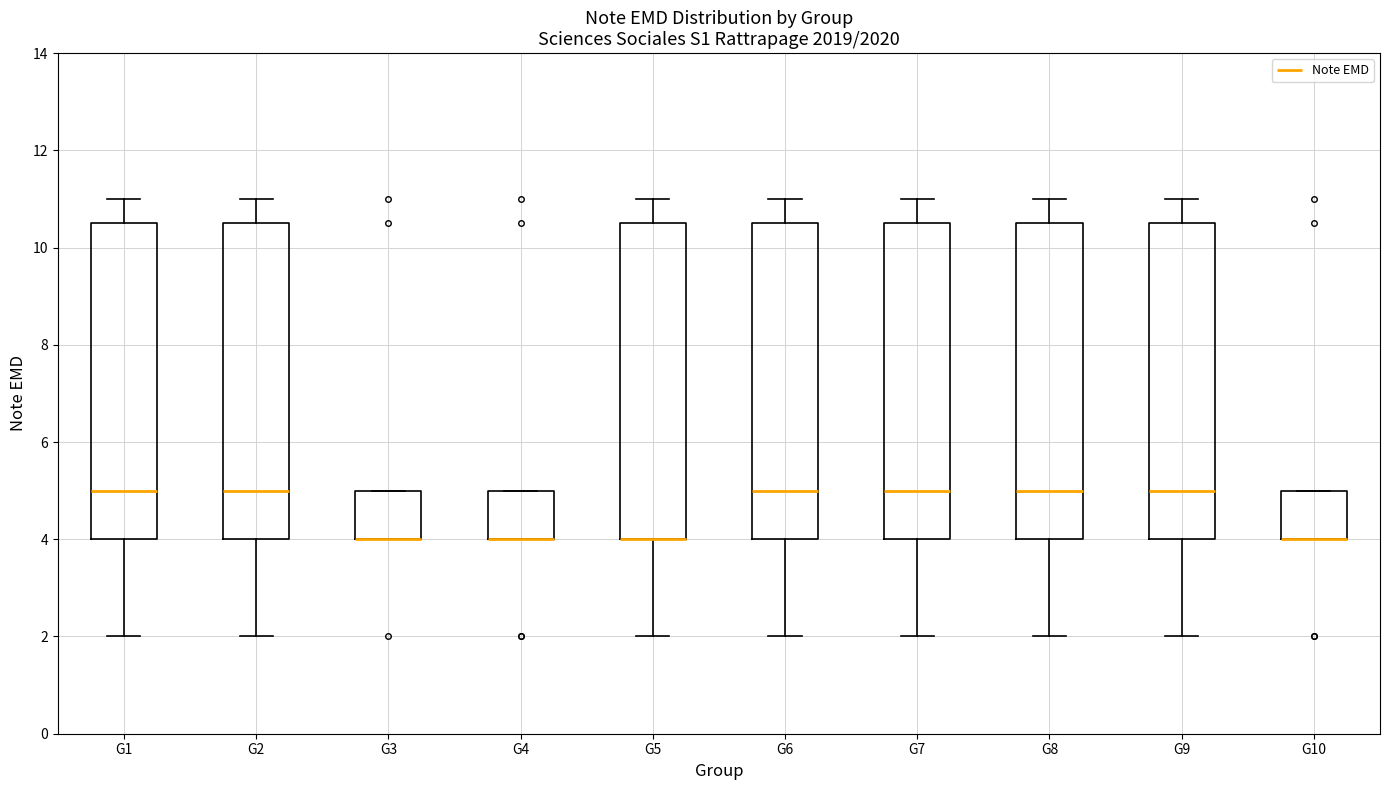

Reading left to right, transcribe this box plot: for each box, give where its median line is, the range the box spans, and where its two whiskers end, as read against the y-axis. The values are not printed on the chart, so give them approximately, as read against the axis.

G1: median 5.0, box 4.0 to 10.6, whiskers 2.0 to 11.0
G2: median 5.0, box 4.0 to 10.6, whiskers 2.0 to 11.0
G3: median 4.0 (drawn on the box's lower edge), box 4.0 to 5.0, whiskers 4.0 to 5.0
G4: median 4.0 (drawn on the box's lower edge), box 4.0 to 5.0, whiskers 4.0 to 5.0
G5: median 4.0 (drawn on the box's lower edge), box 4.0 to 10.6, whiskers 2.0 to 11.0
G6: median 5.0, box 4.0 to 10.6, whiskers 2.0 to 11.0
G7: median 5.0, box 4.0 to 10.6, whiskers 2.0 to 11.0
G8: median 5.0, box 4.0 to 10.6, whiskers 2.0 to 11.0
G9: median 5.0, box 4.0 to 10.6, whiskers 2.0 to 11.0
G10: median 4.0 (drawn on the box's lower edge), box 4.0 to 5.0, whiskers 4.0 to 5.0